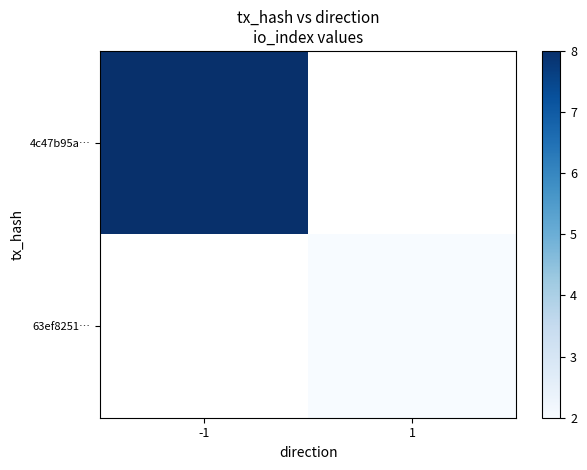

What is the highest value of the 4c47b95a… series?

8.0